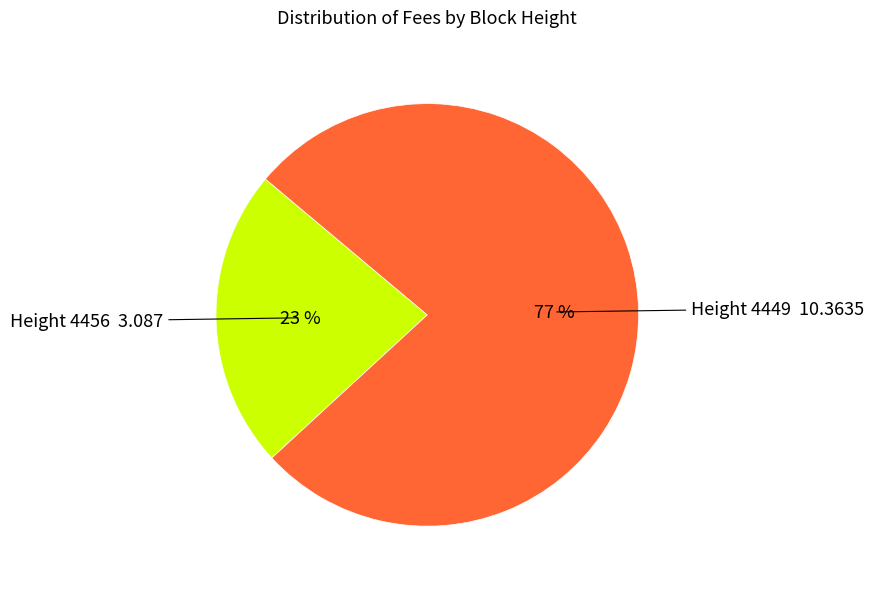

To the nearest percent, what is the average slice percentage?

50%